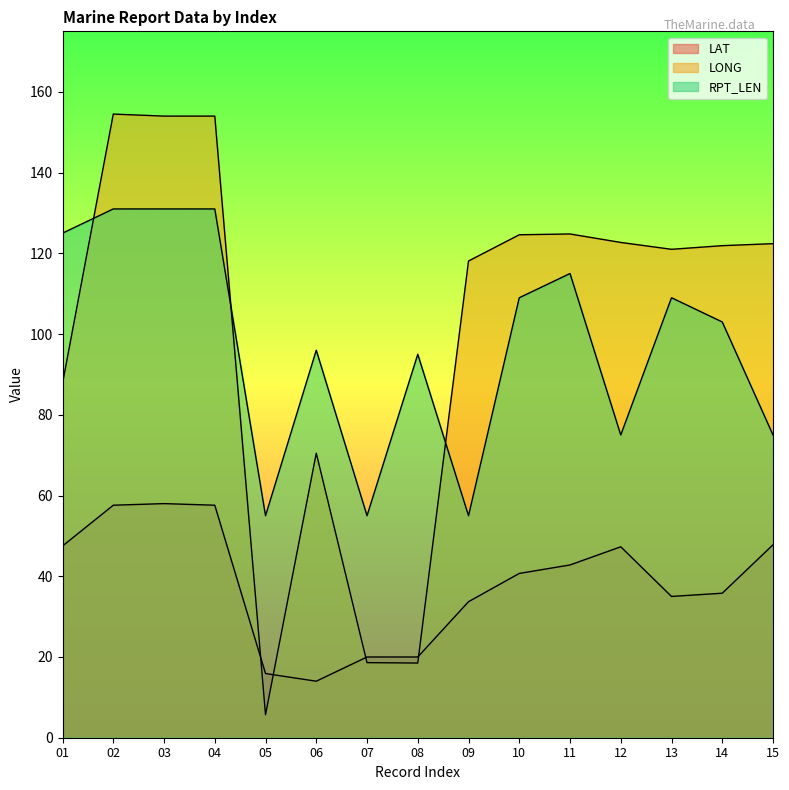

Where is the first local minimum for LONG?

05